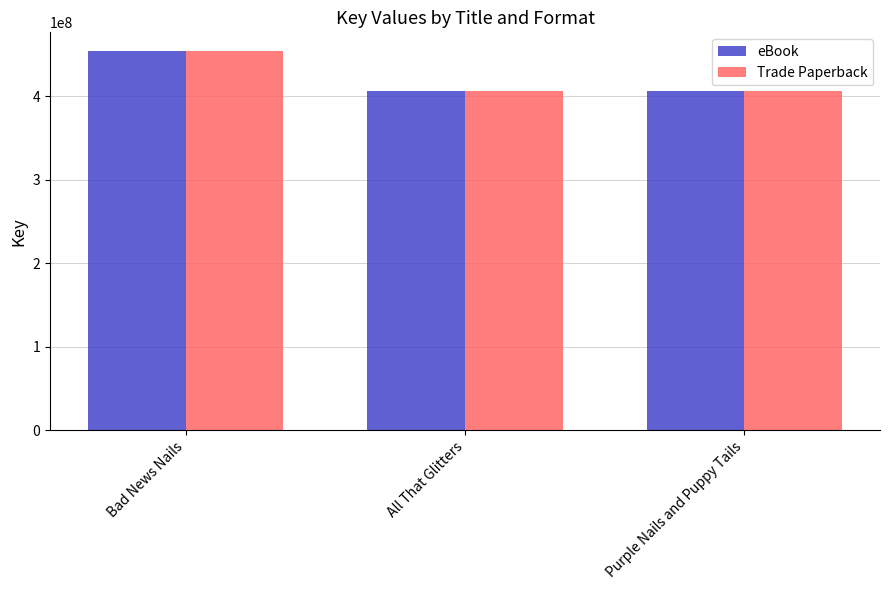

How many groups of bars are there?

3